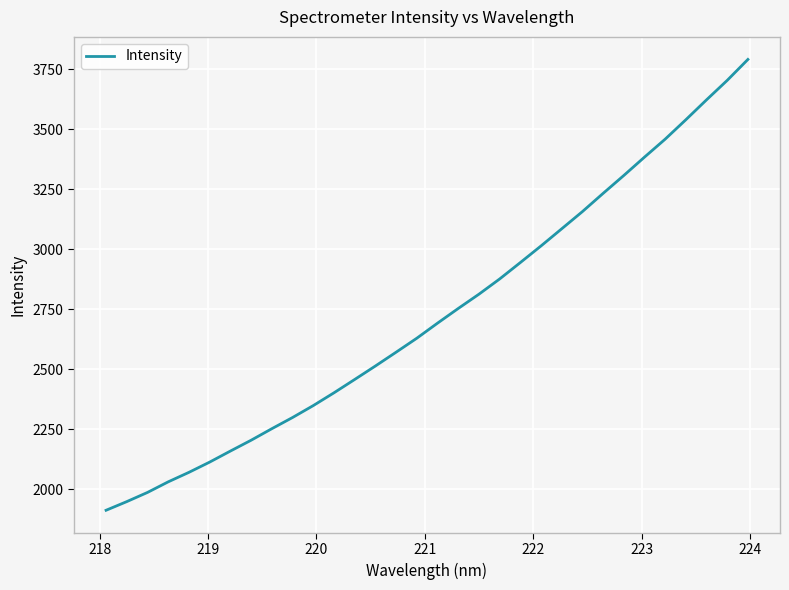

What is the maximum value shown in the chart?

3791.4